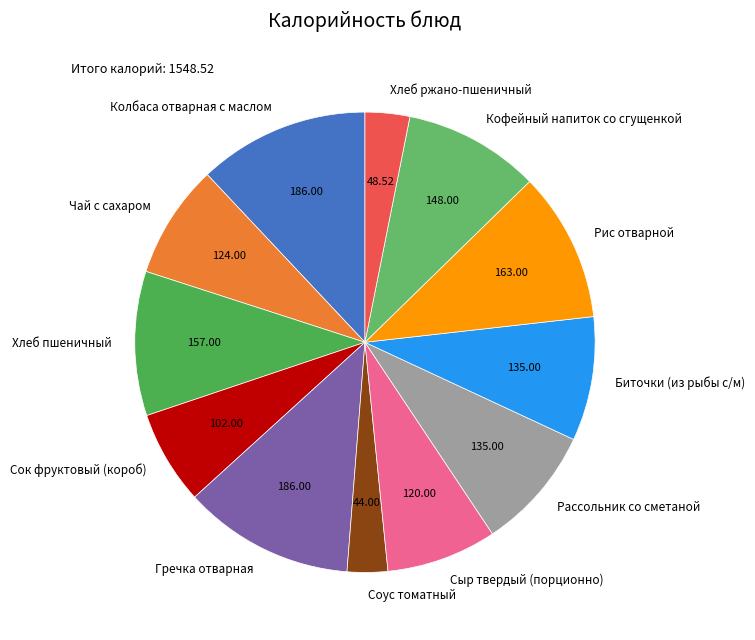

Which has a higher value, Гречка отварная or Кофейный напиток со сгущенкой?

Гречка отварная